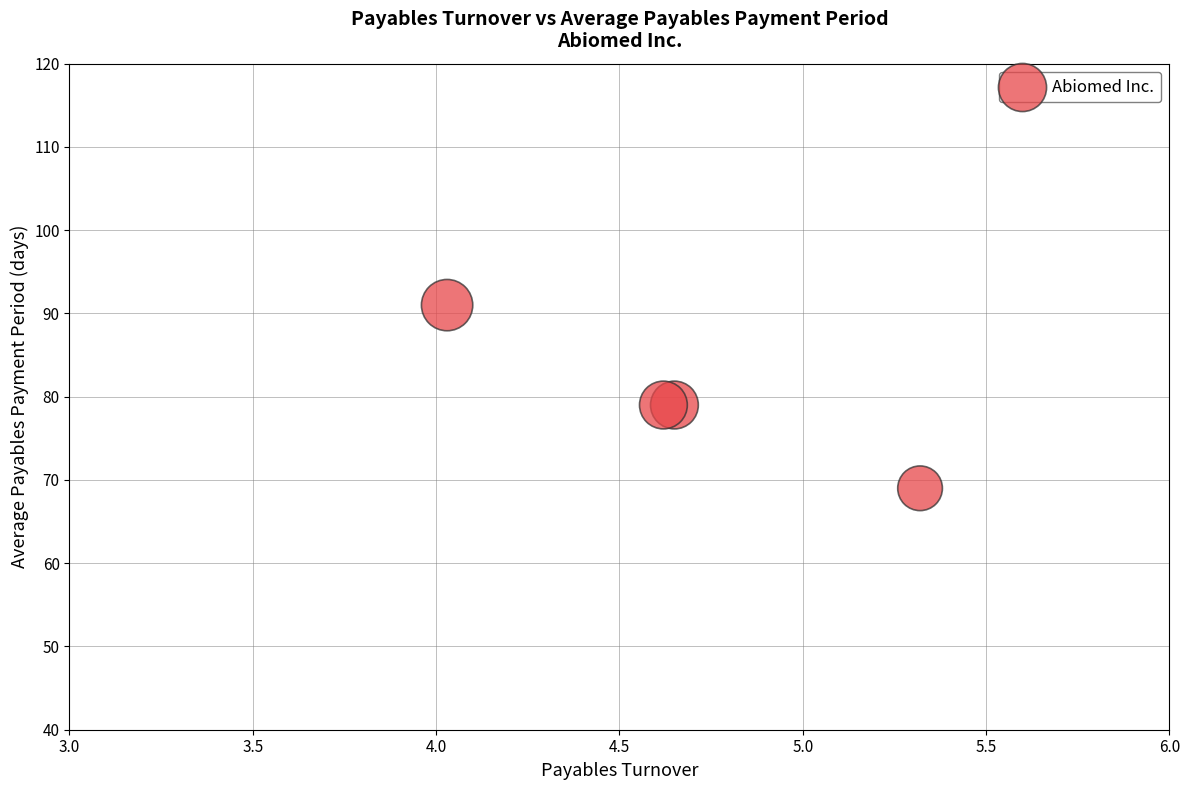

What is the range of Y values (max minus min)?

22